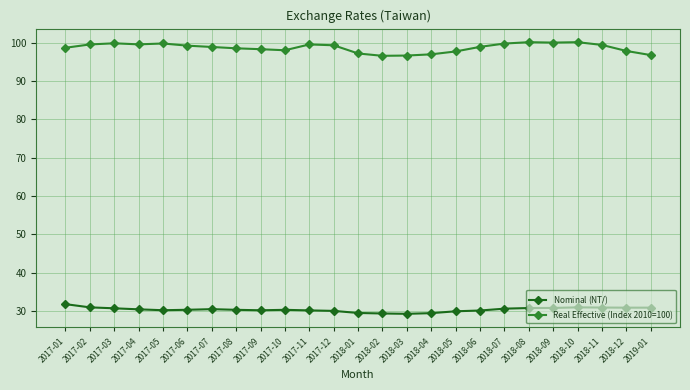

Which series has the widest spread of values?

Real Effective (Index 2010=100)